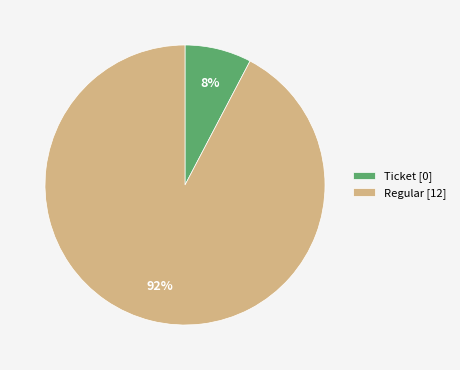

To the nearest percent, what is the average slice percentage?

50%